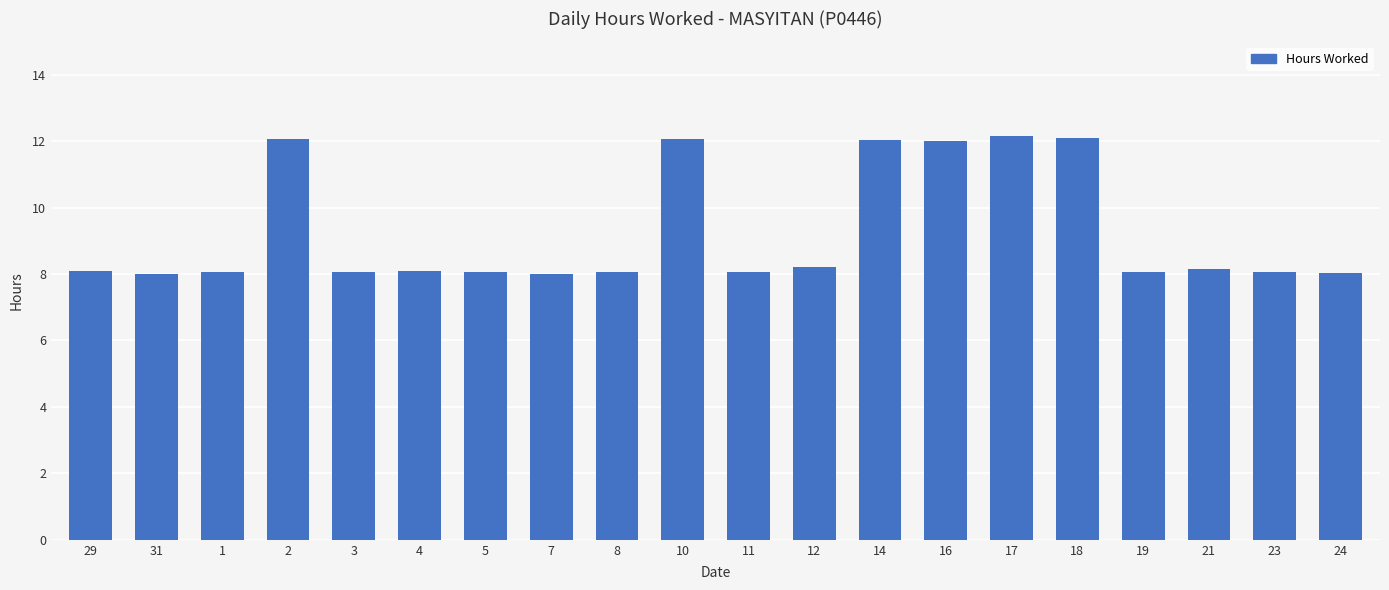

What is the difference between the maximum and second lowest values?

4.1